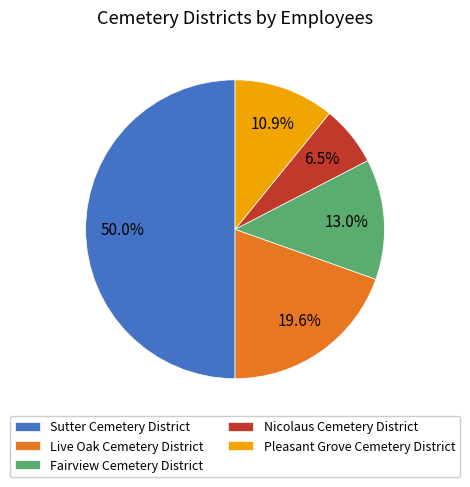

To the nearest percent, what is the difference between the Fairview Cemetery District and Live Oak Cemetery District slice percentages?

7%